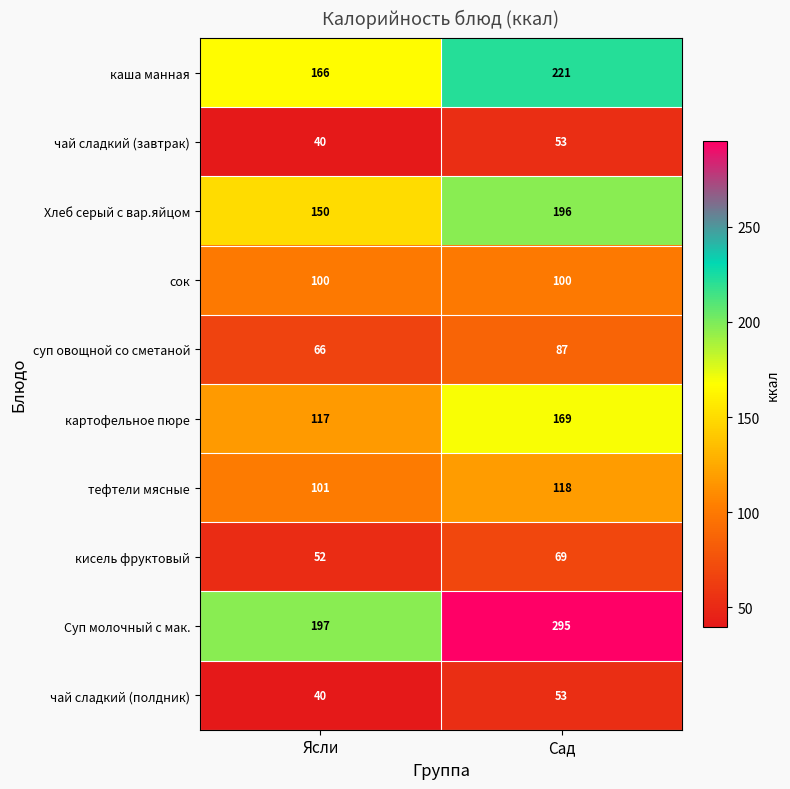

Which series has the largest range (max minus min)?

Суп молочный с мак.